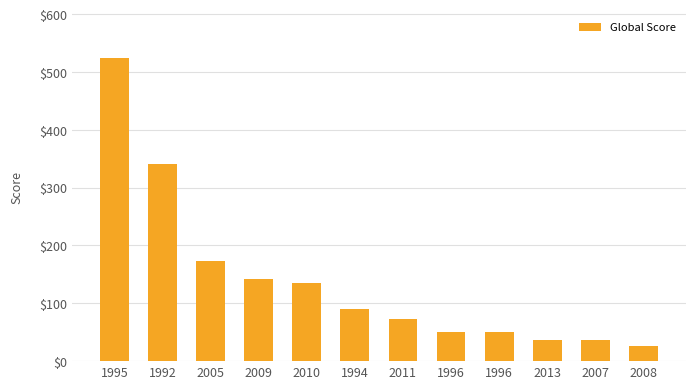

The value at 2007 is 36. True or false?

True